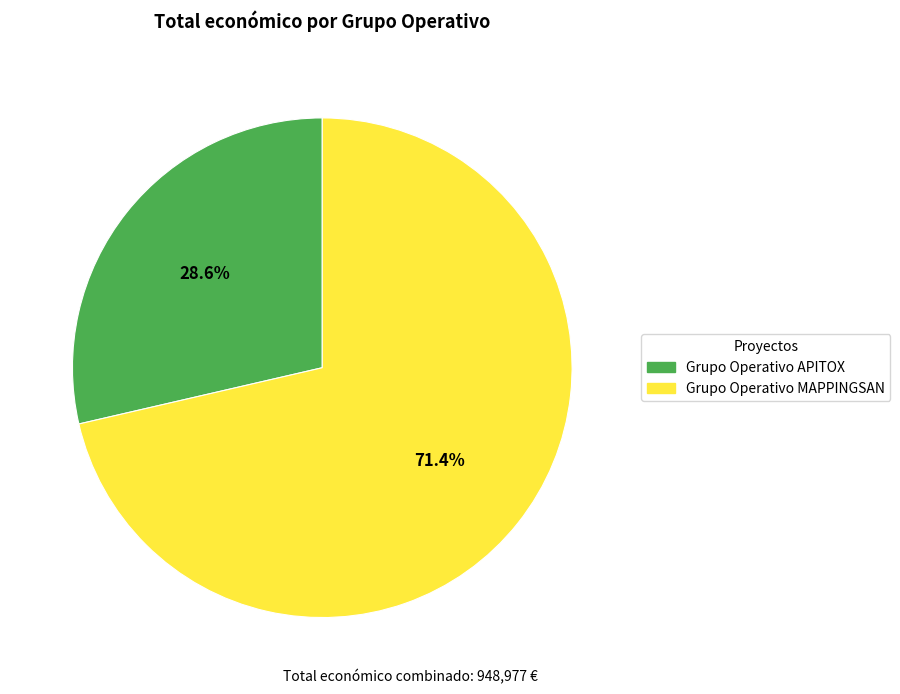

Combined, do Grupo Operativo MAPPINGSAN and Grupo Operativo APITOX account for over 50%?

Yes